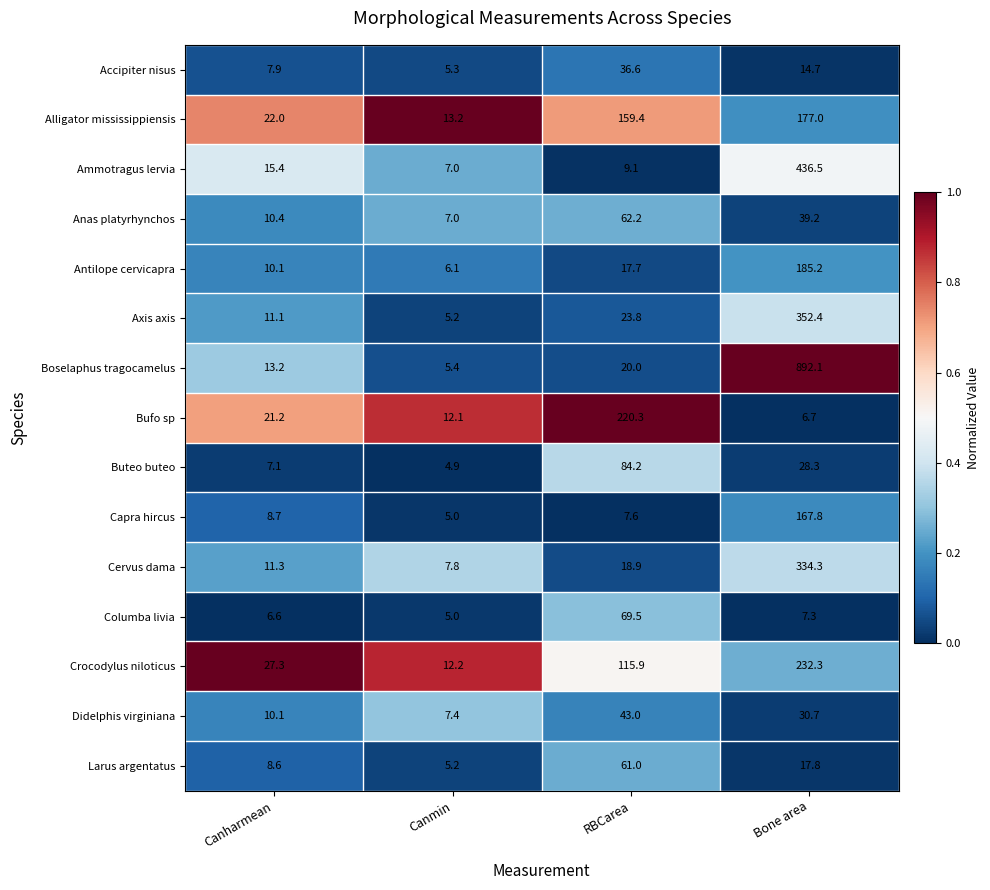

Which series changed the most between RBCarea and Bone area?

Boselaphus tragocamelus